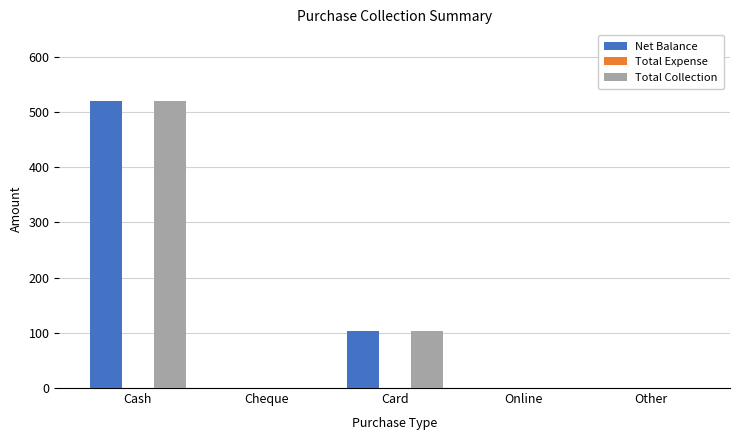

Is the value of Total Collection at Cheque greater than the value of Net Balance at Cash?

No